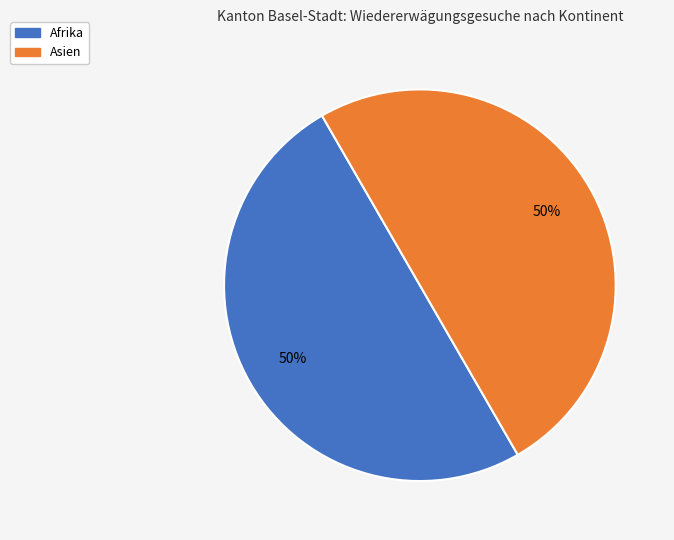

To the nearest percent, what is the average slice percentage?

50%